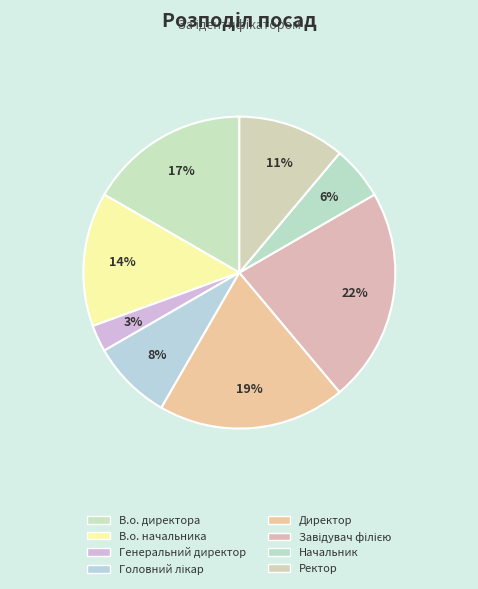

What is the ratio of the value at В.о. директора to the value at В.о. начальника?

1.2